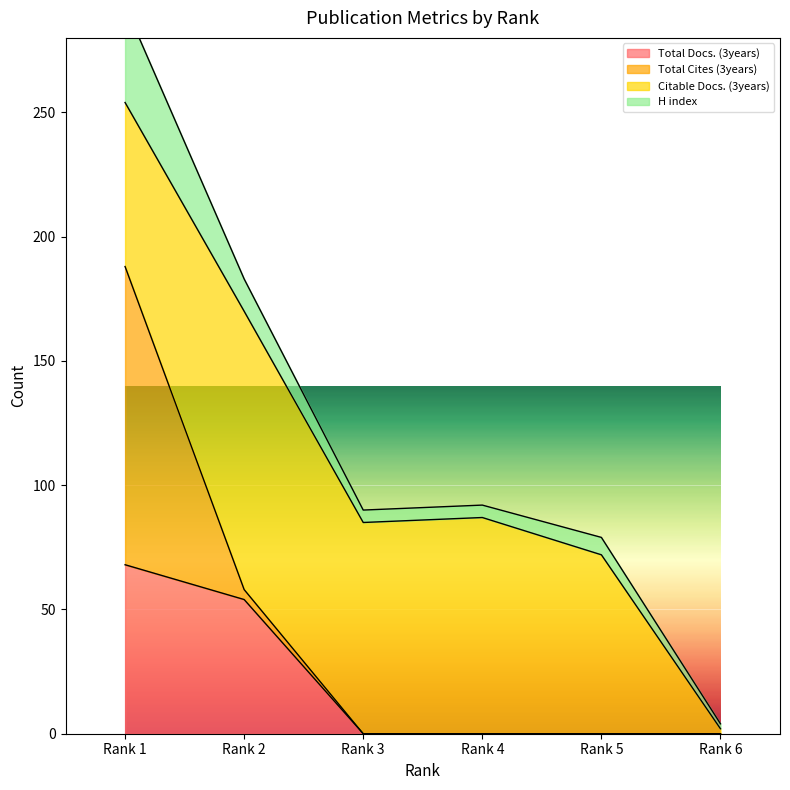

At which label does Total Docs. (3years) reach its peak?

Rank 1